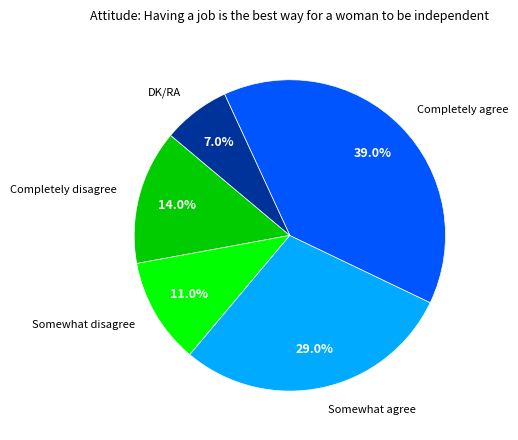

Does any single category account for the majority?

No